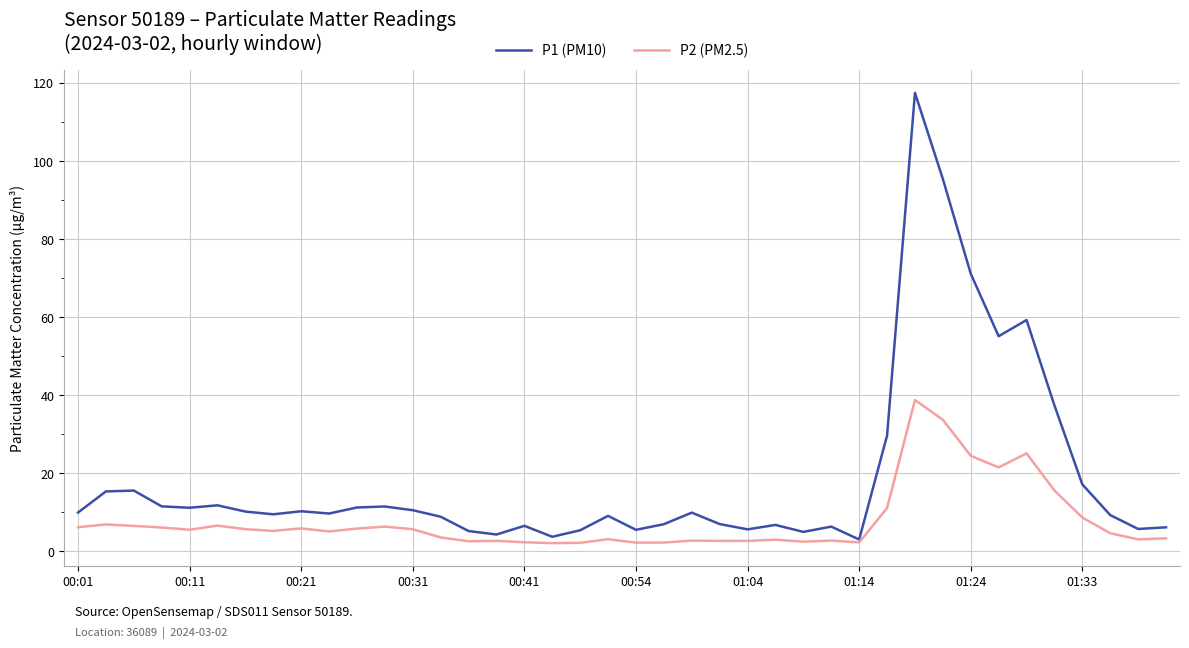

What is the maximum value for P1 (PM10)?

117.4